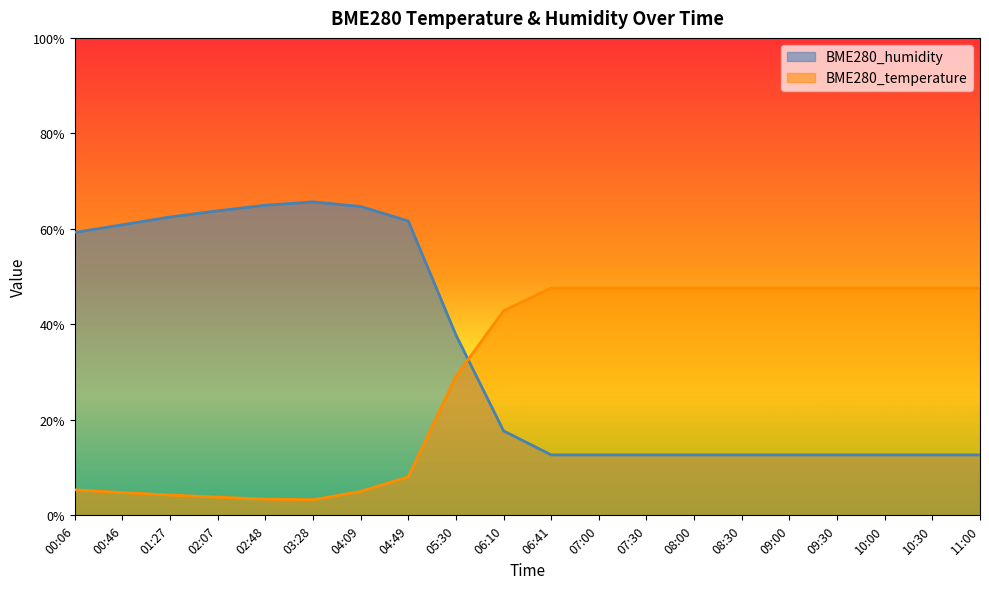

At which category does the chart reach its minimum across all series?

03:28